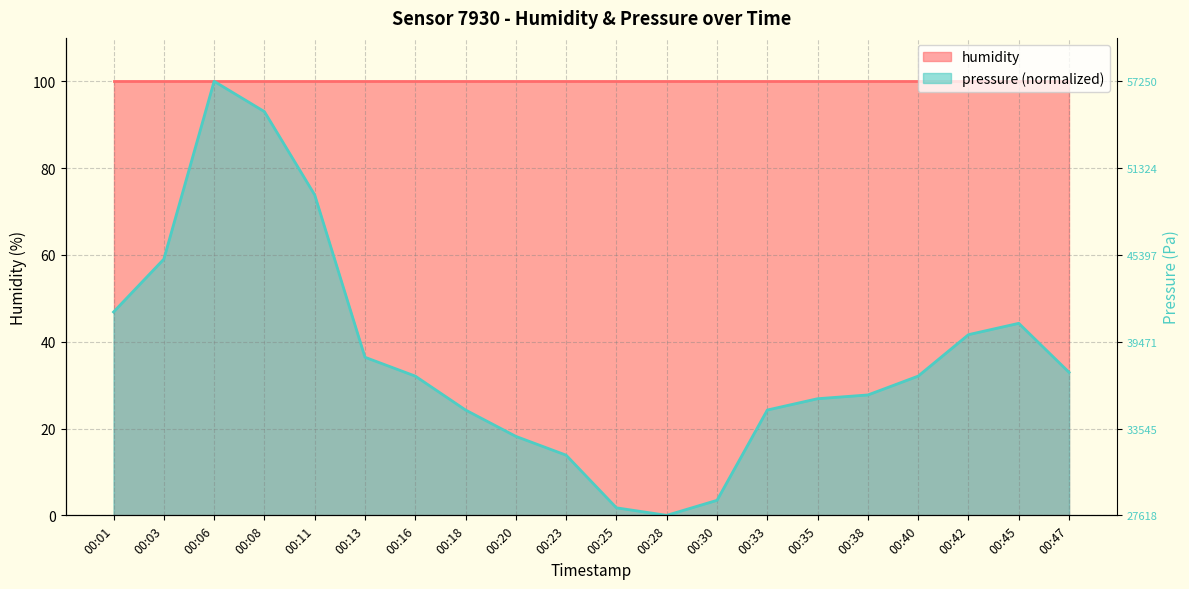

Does the chart display data point markers on the line(s)?

No